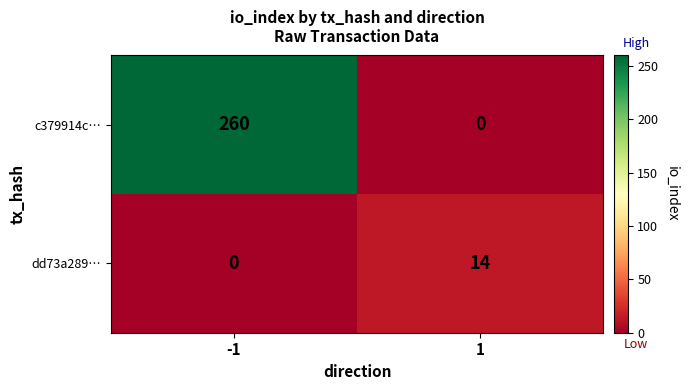

List the series in order of their overall mean, lowest first.

dd73a289…, c379914c…